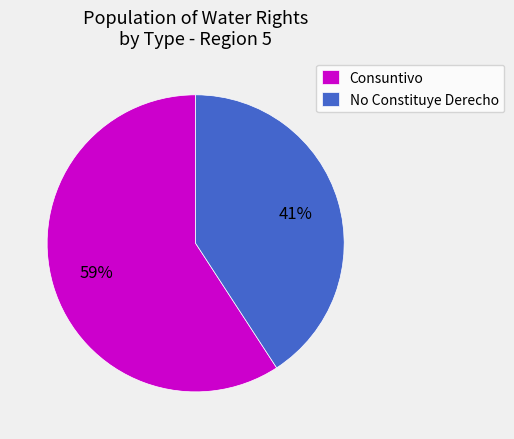

What is the ratio of the value at No Constituye Derecho to the value at Consuntivo?

0.7